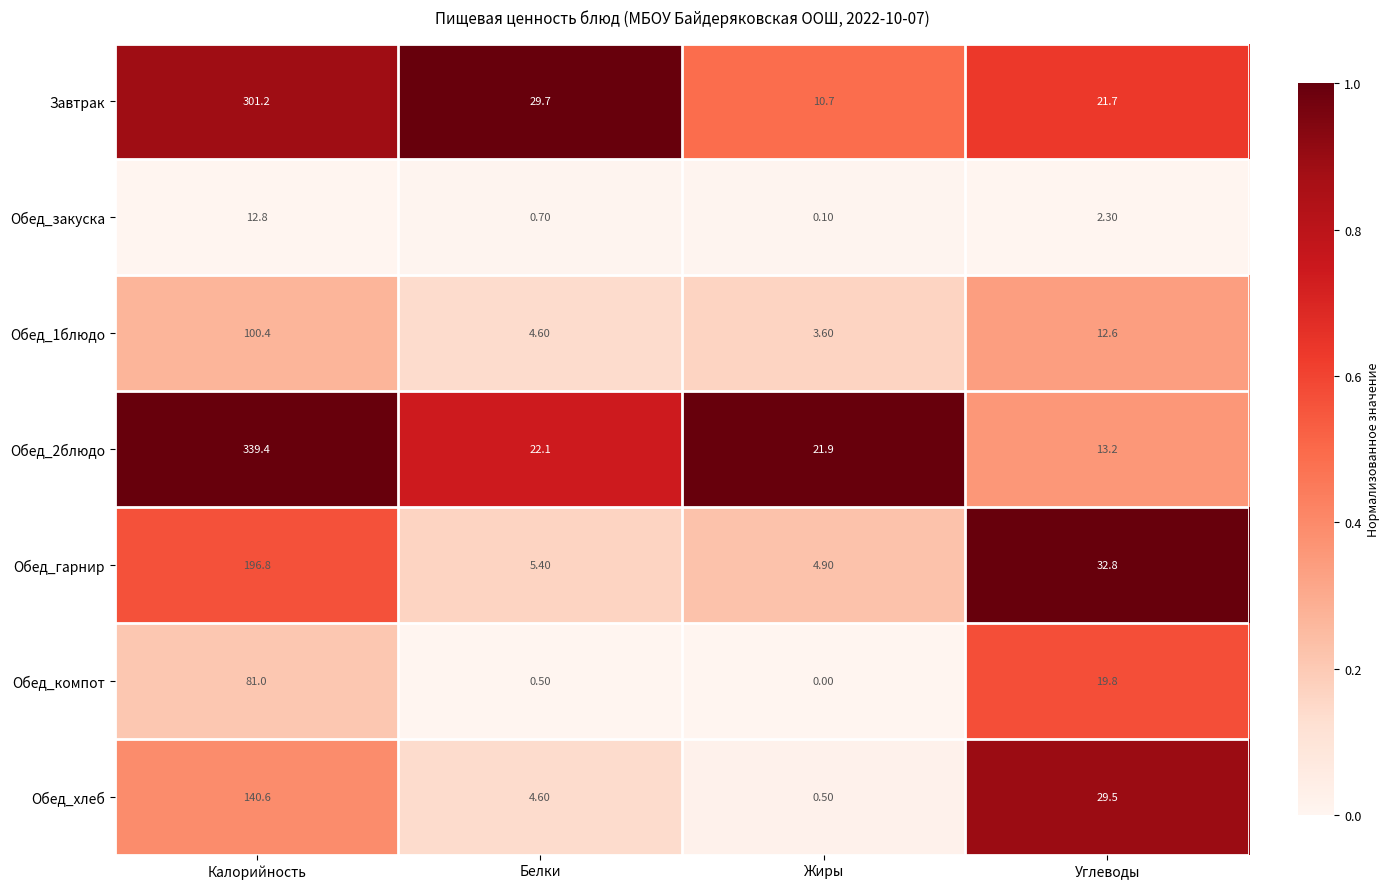

At which label is Обед_2блюдо closest to 176?

Белки